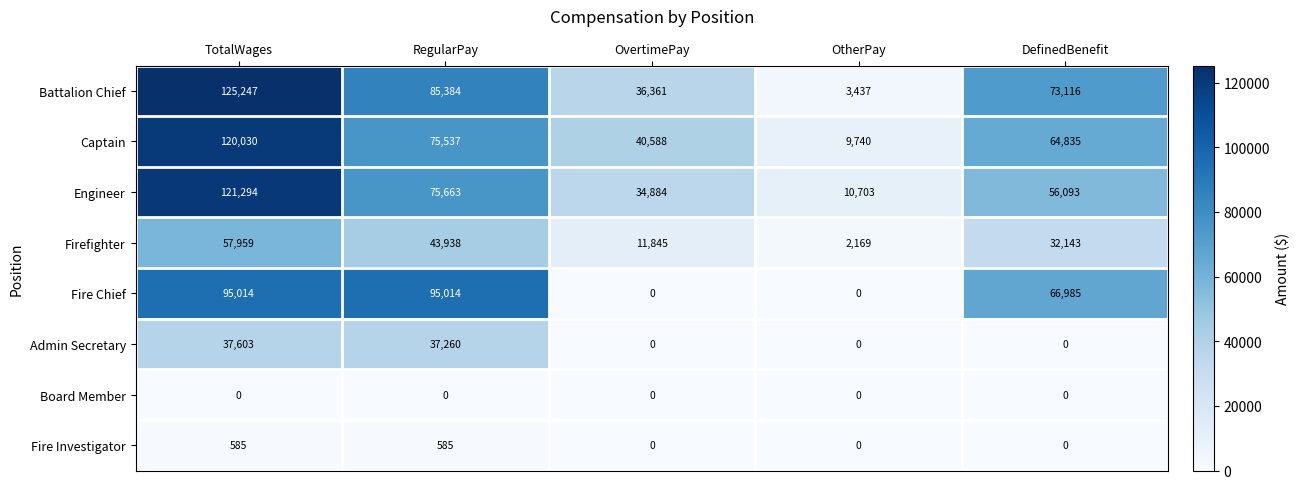

What is the difference between the maximum and minimum values in the Fire Investigator series?

585